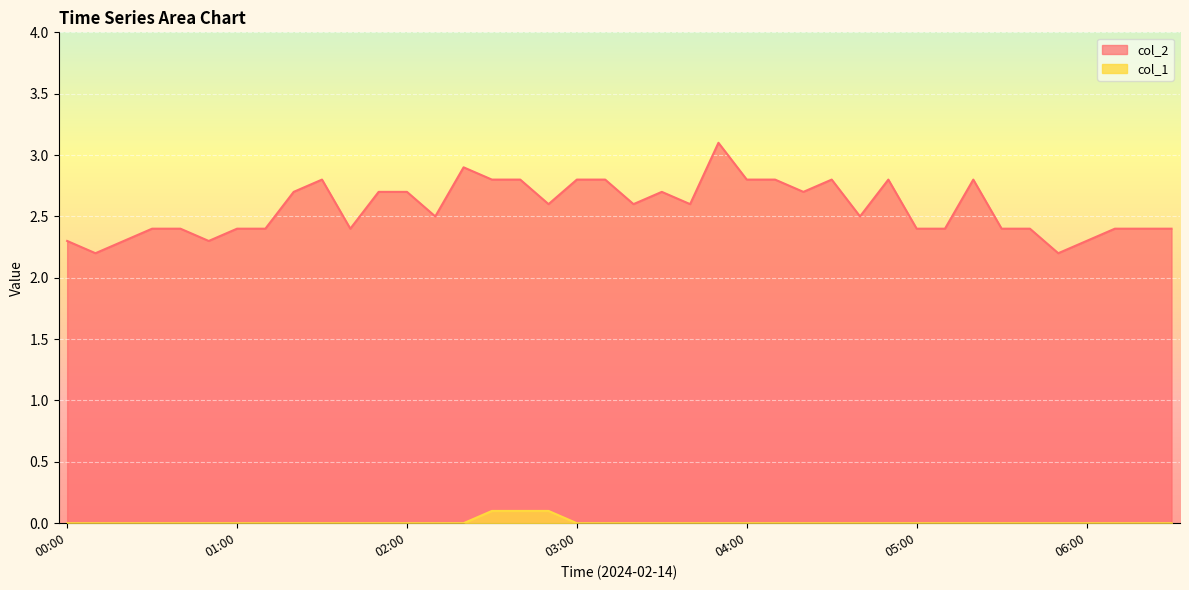

The value of col_2 at 00:00 is 3.8. True or false?

False